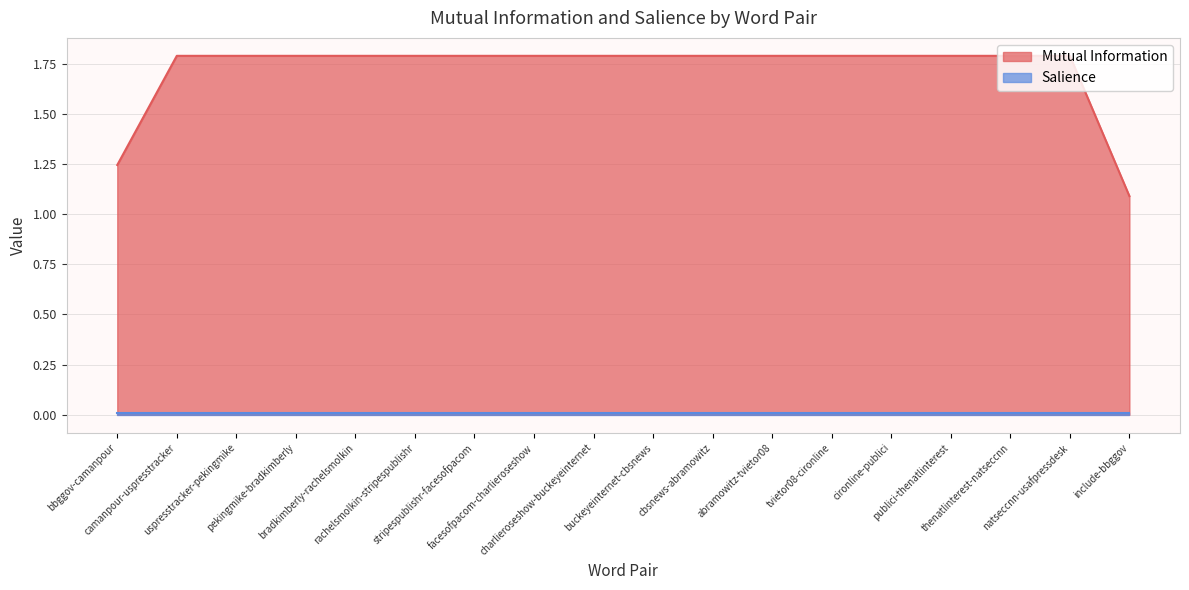

Which category has the lowest value across all series?

include-bbggov